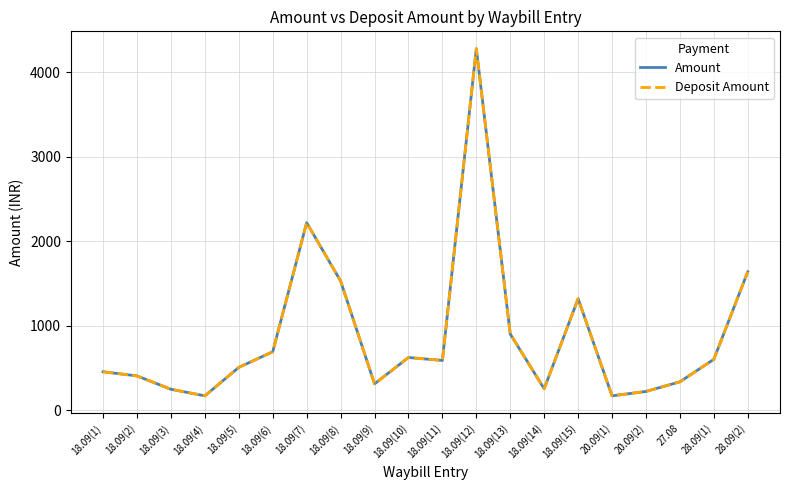

What is the label of the 14th point from the left?

18.09(14)